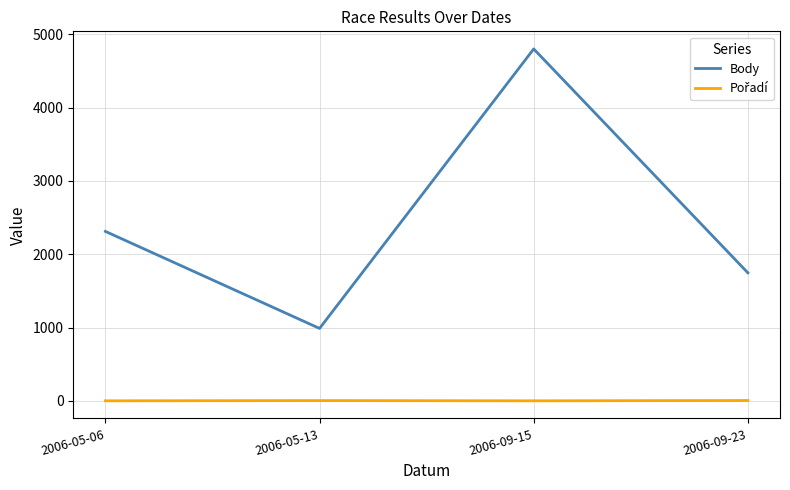

Does the chart have visible grid lines?

Yes